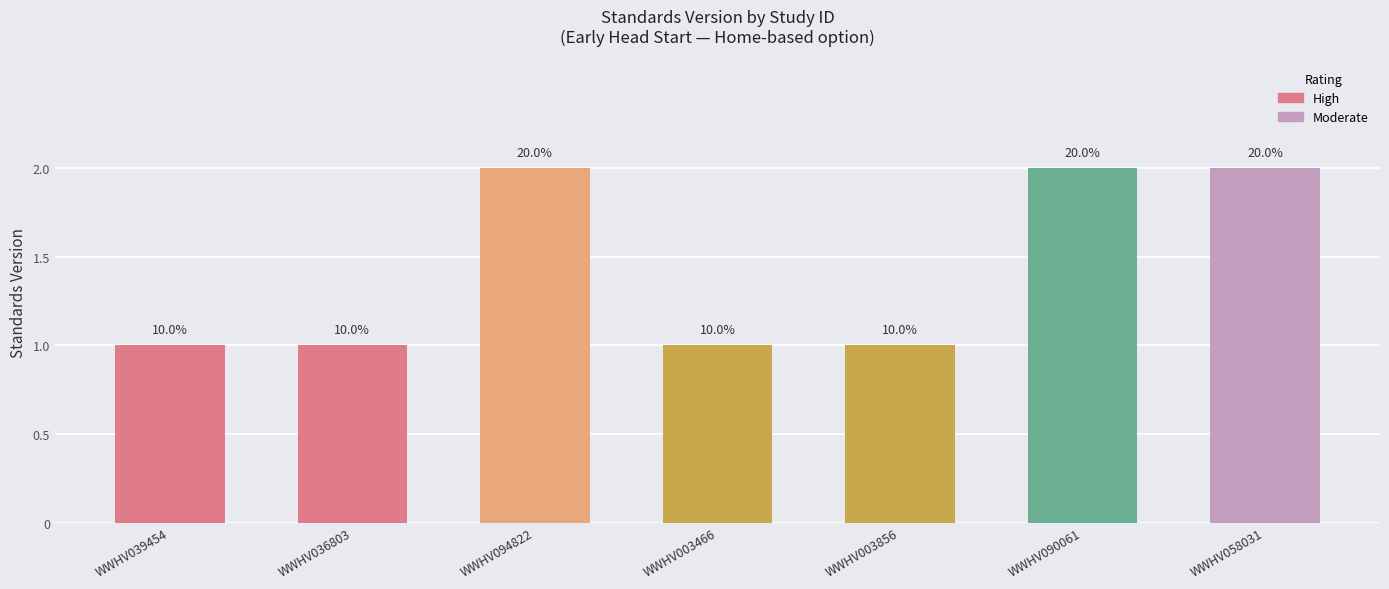

Between WWHV094822 and WWHV090061, which is larger?

WWHV094822